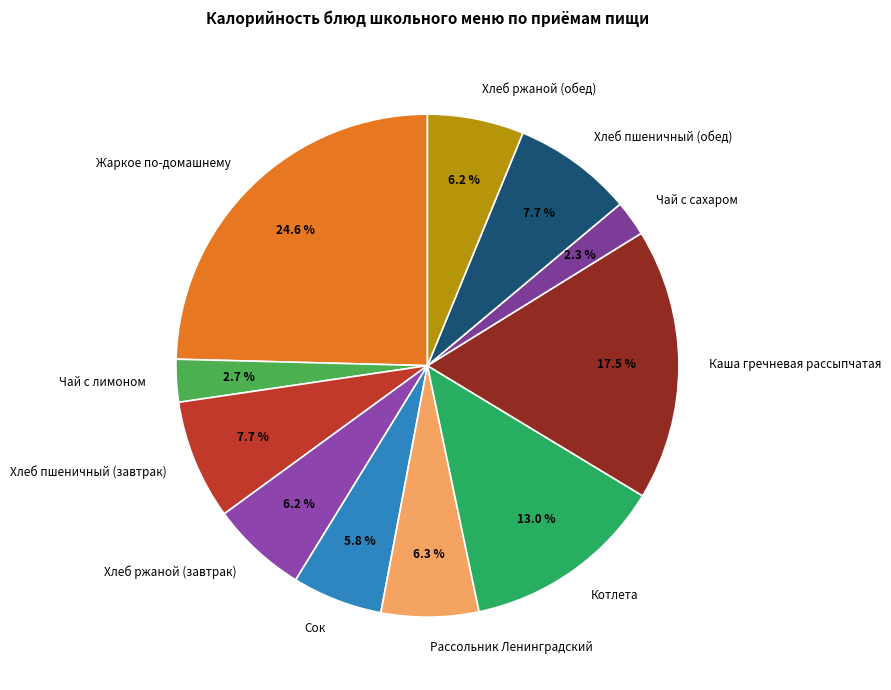

Count the number of slices in the pie.

11